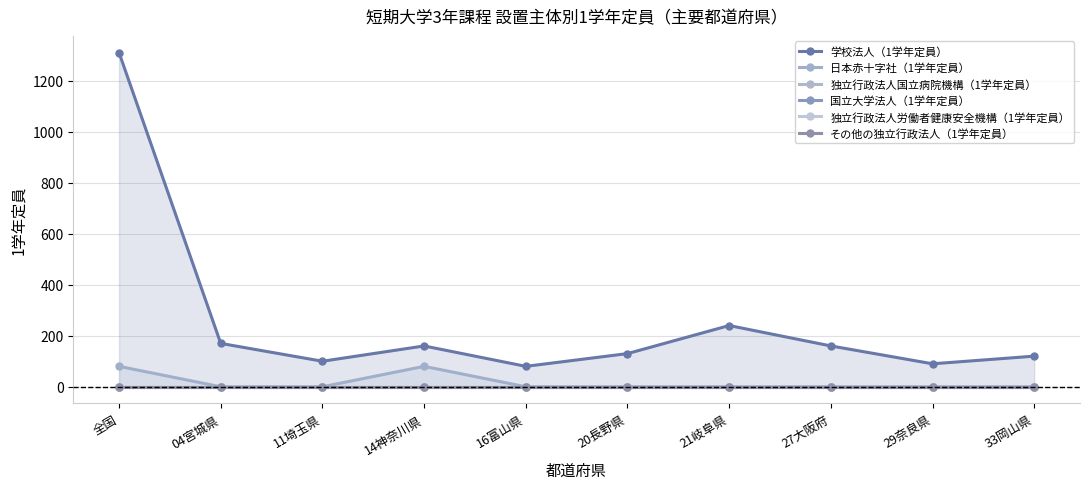

List the labels in order of 学校法人（1学年定員） value, smallest first.

16富山県, 29奈良県, 11埼玉県, 33岡山県, 20長野県, 14神奈川県, 27大阪府, 04宮城県, 21岐阜県, 全国